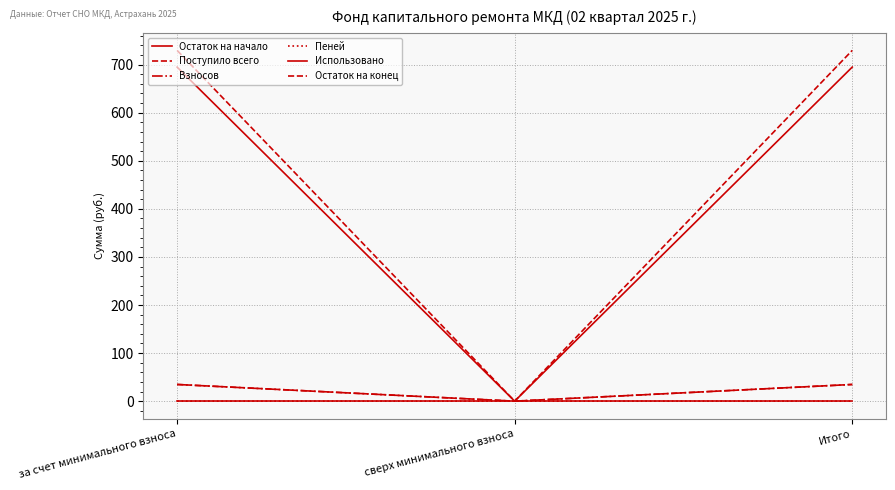

The Использовано series shows 0.0 at за счет минимального взноса. True or false?

True